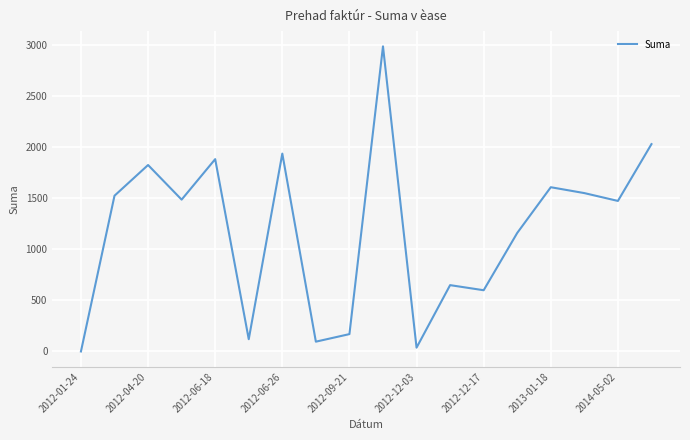

What is the maximum value shown in the chart?

2990.0